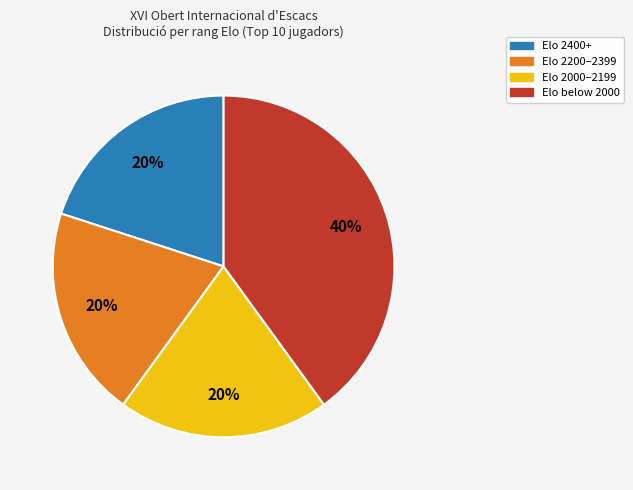

To the nearest percent, what portion does Elo 2000–2199 represent?

20%